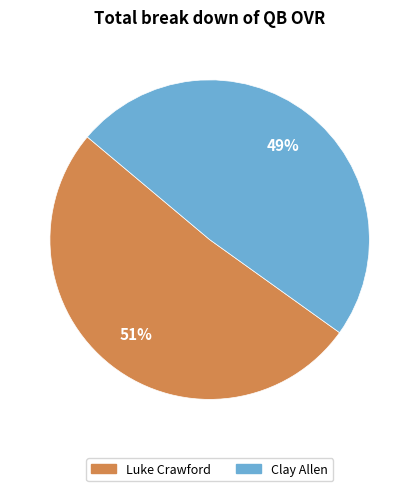

What is the majority slice?

Luke Crawford